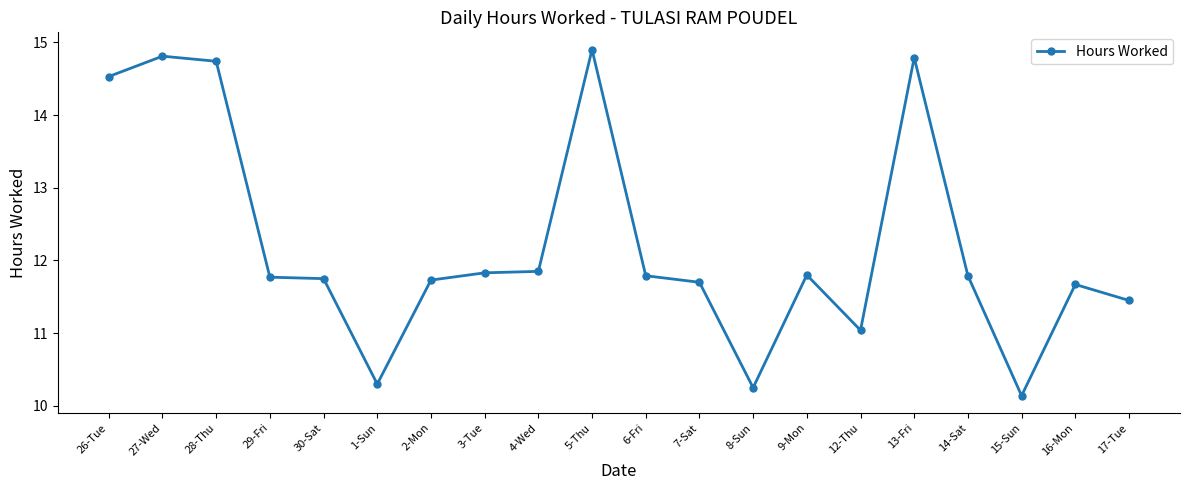

Which label corresponds to the largest value in the chart?

5-Thu